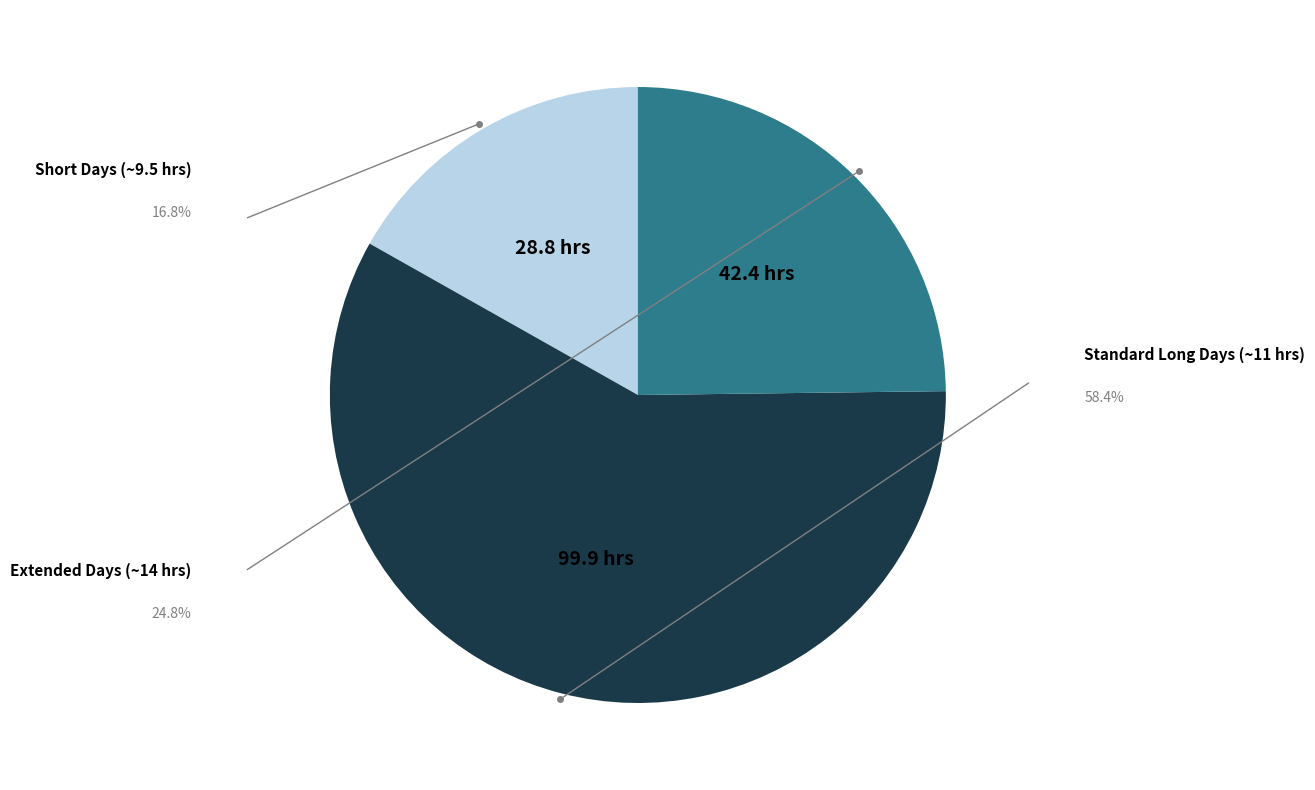

Is there any slice that represents more than half of the pie?

Yes